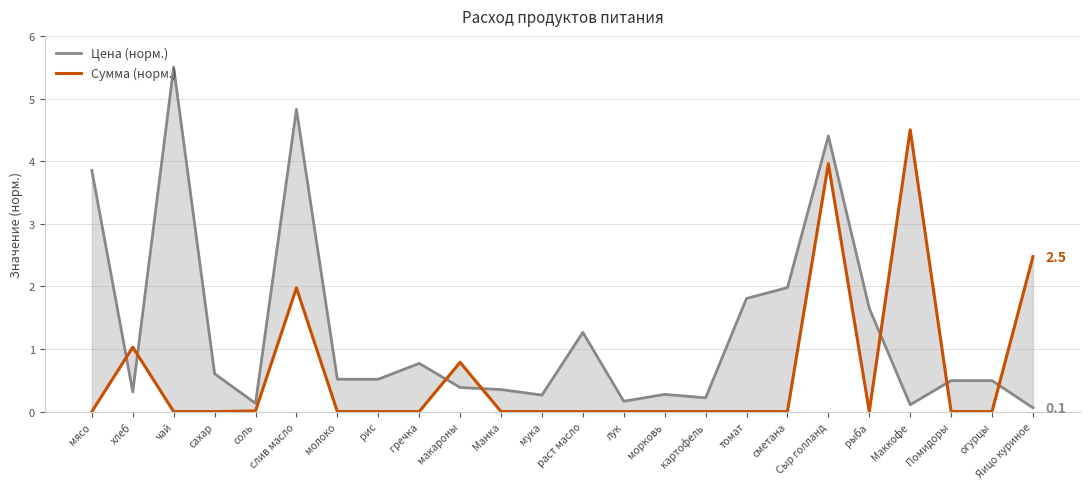

True or false: Цена (норм.) has a value of 0.1 at картофель.

False